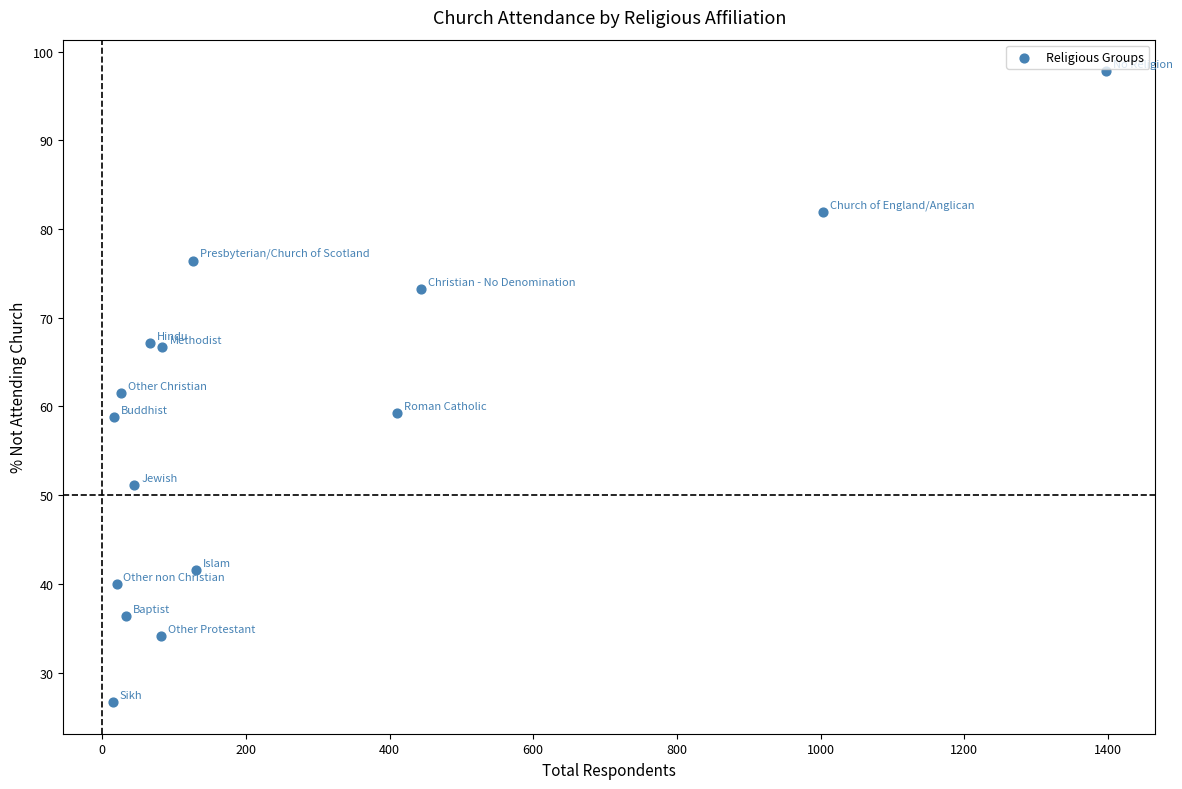

What is the range of Y values (max minus min)?

71.1